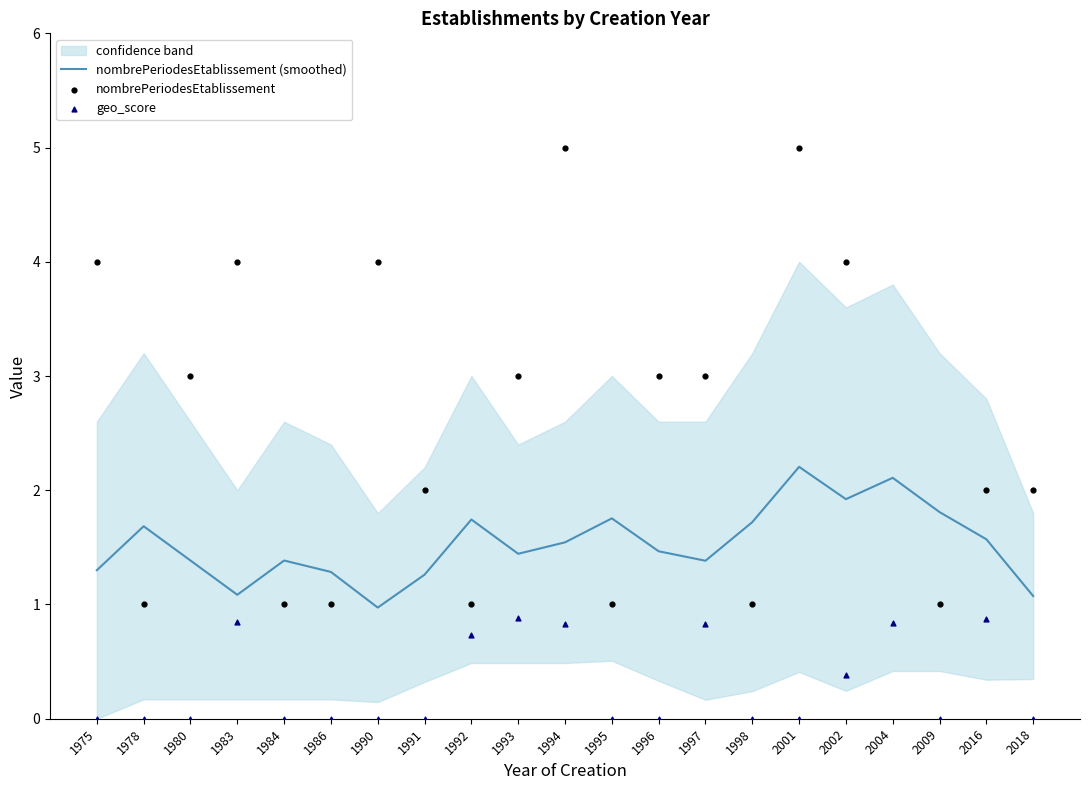

Which series reaches the maximum Y coordinate?

nombrePeriodesEtablissement